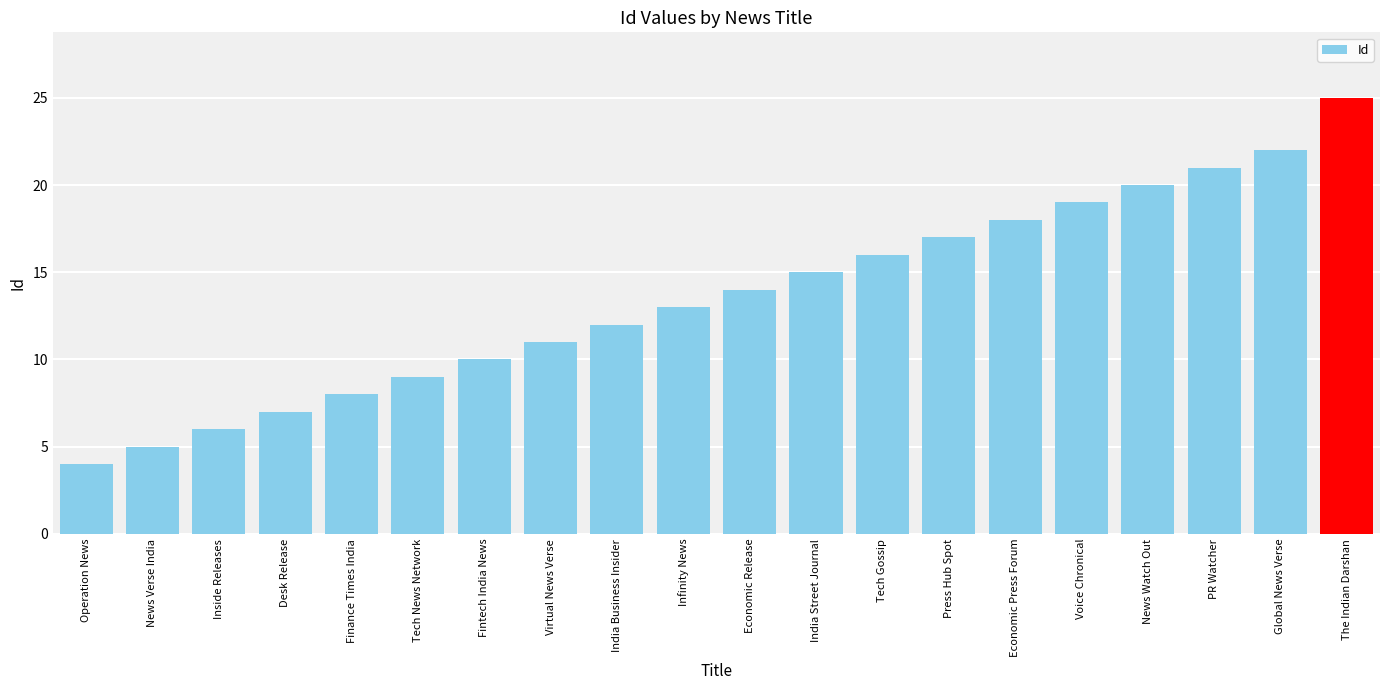

List the labels in order of value, largest first.

The Indian Darshan, Global News Verse, PR Watcher, News Watch Out, Voice Chronical, Economic Press Forum, Press Hub Spot, Tech Gossip, India Street Journal, Economic Release, Infinity News, India Business Insider, Virtual News Verse, Fintech India News, Tech News Network, Finance Times India, Desk Release, Inside Releases, News Verse India, Operation News